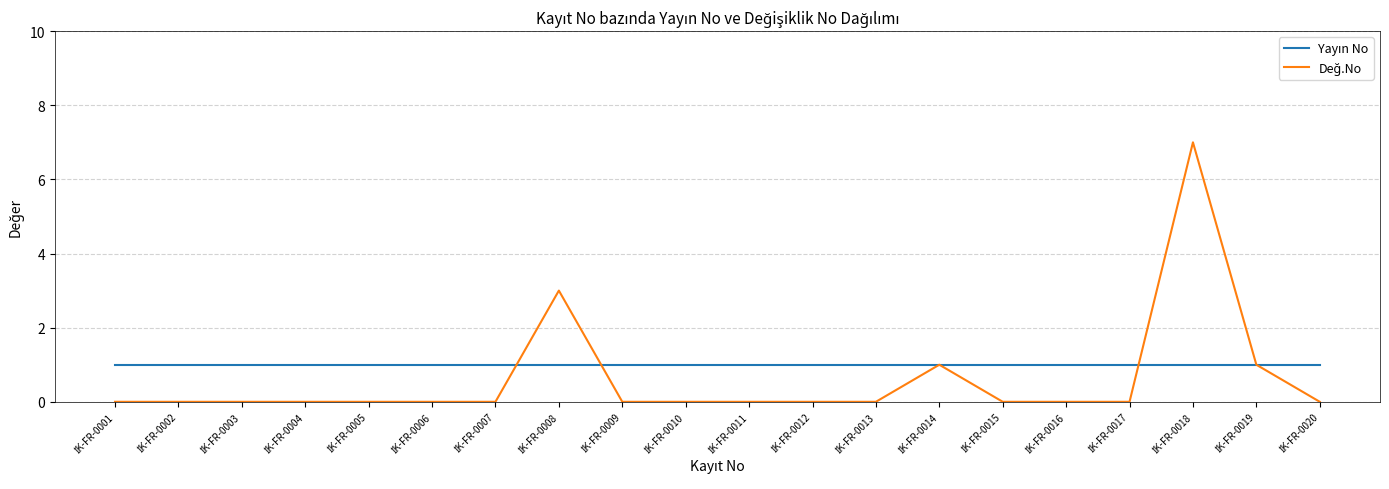

List the series in order of their overall mean, highest first.

Yayın No, Değ.No